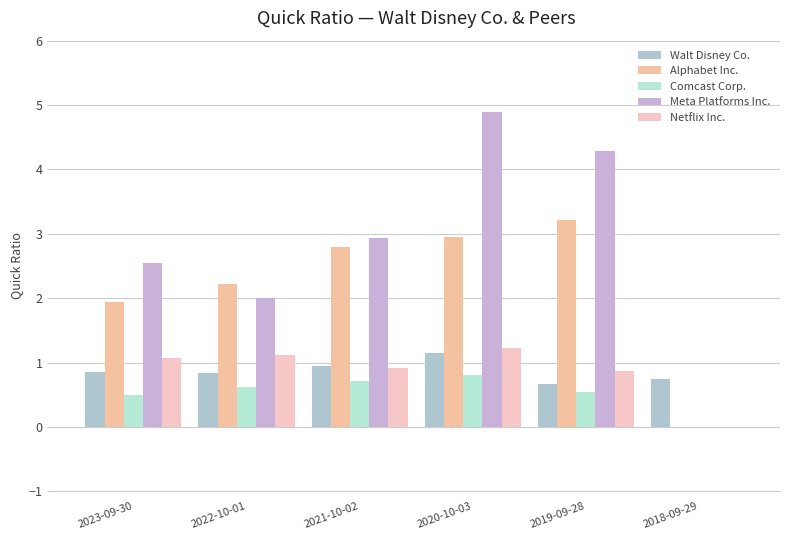

What is the sum of all Netflix Inc. values?

5.2